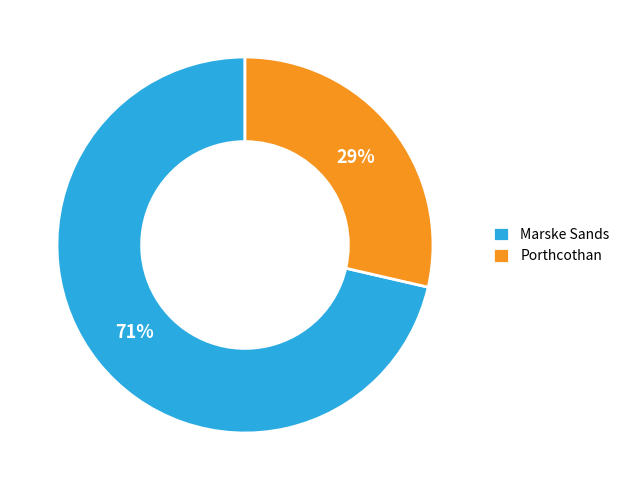

Rank the categories by value from highest to lowest.

Marske Sands, Porthcothan